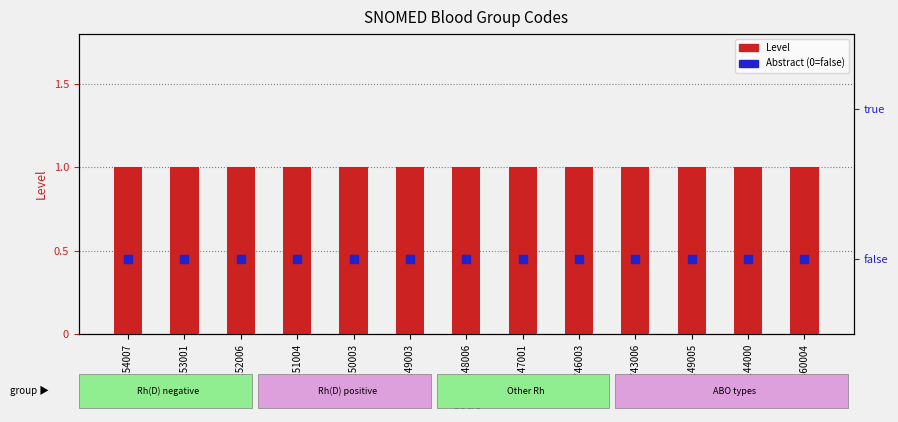

Which series has the largest Y range (max minus min)?

Level